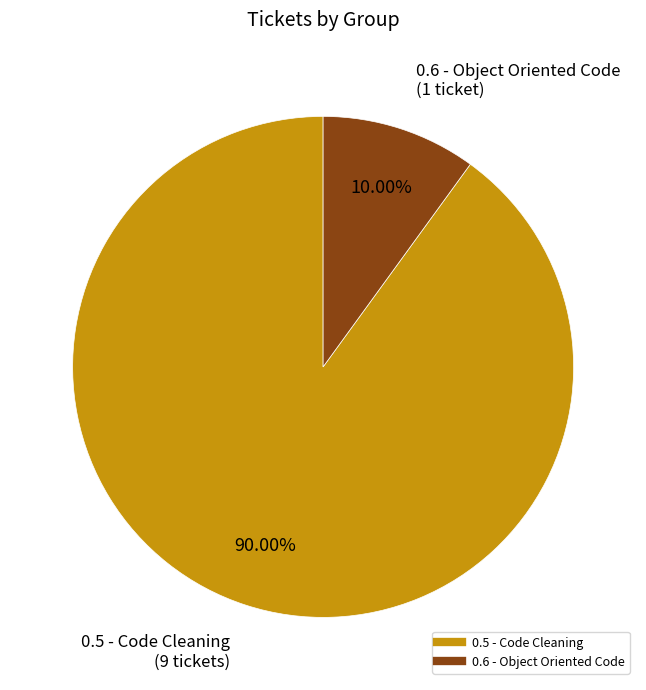

To the nearest percent, what is the difference between the largest and smallest slice percentages?

80%